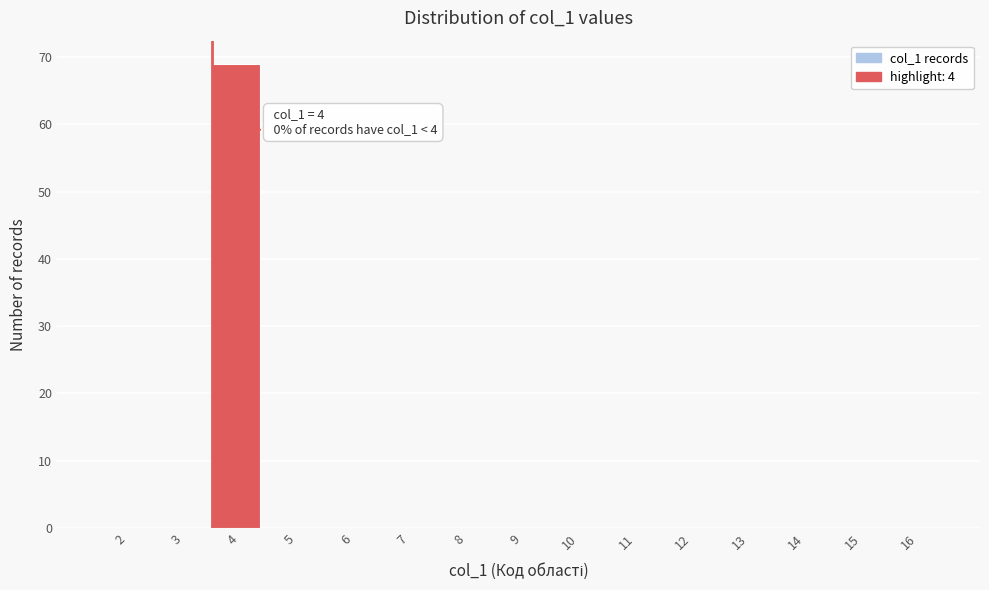

Reading left to right, what are all the values shown in this chart?

2=0	3=0	4=69	5=0	6=0	7=0	8=0	9=0	10=0	11=0	12=0	13=0	14=0	15=0	16=0